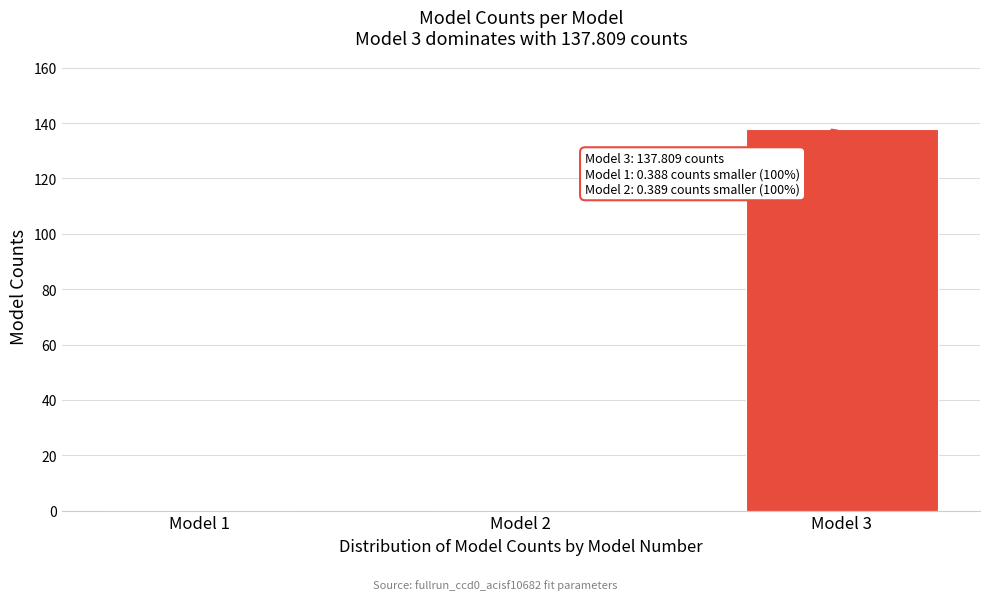

Reading left to right, what are all the values shown in this chart?

Model 1=0.4	Model 2=0.4	Model 3=137.8